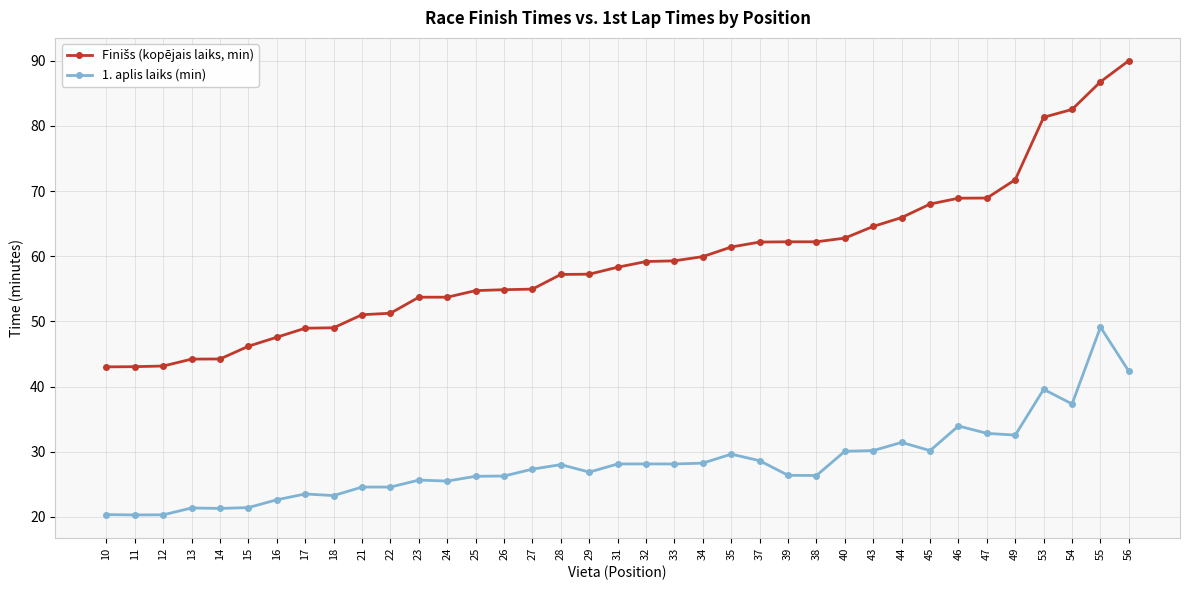

At which category is the sum across all series the highest?

55